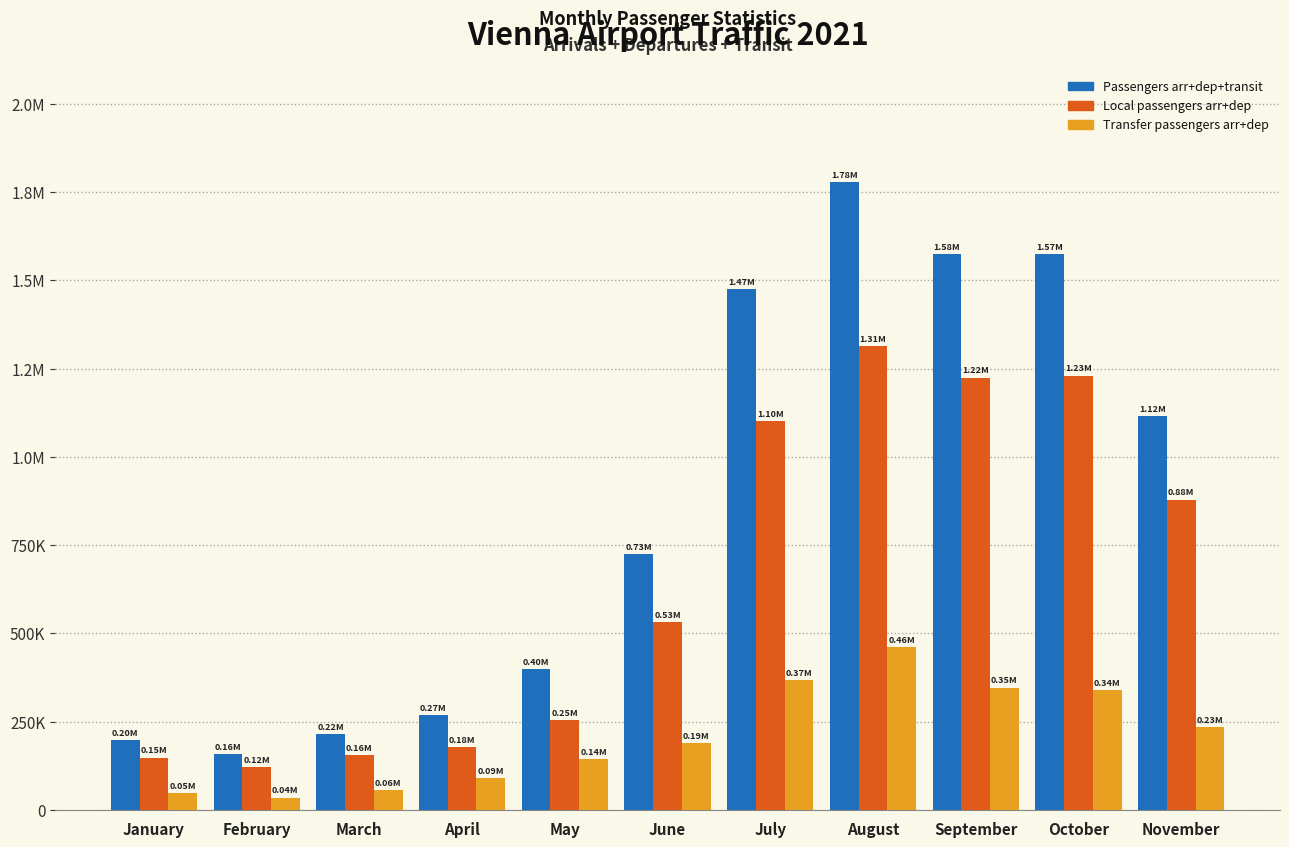

What is the maximum value shown in the chart?

1778146